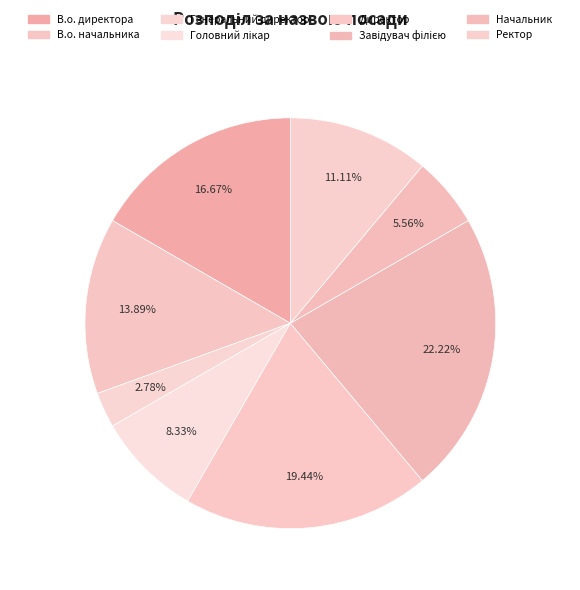

Which category has the smallest portion of the pie?

Генеральний директор